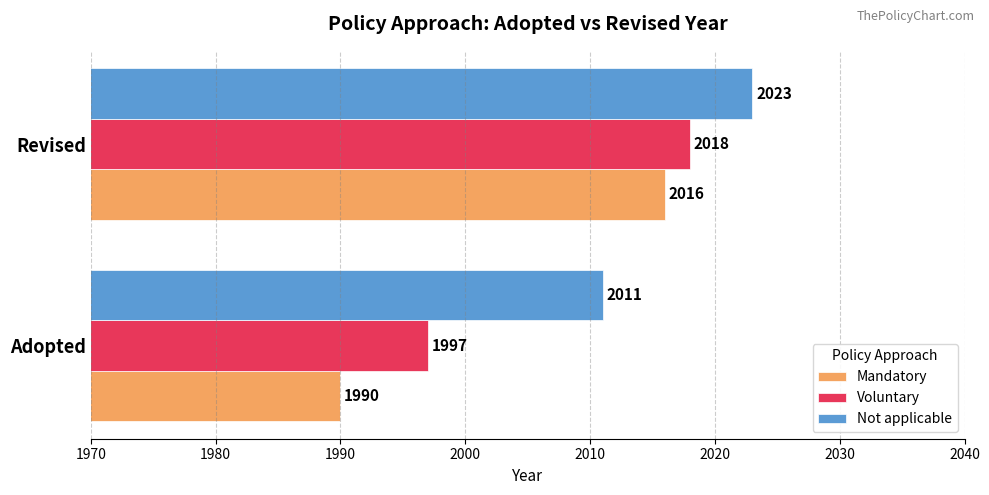

List the series in order of their peak value, highest first.

Not applicable, Voluntary, Mandatory